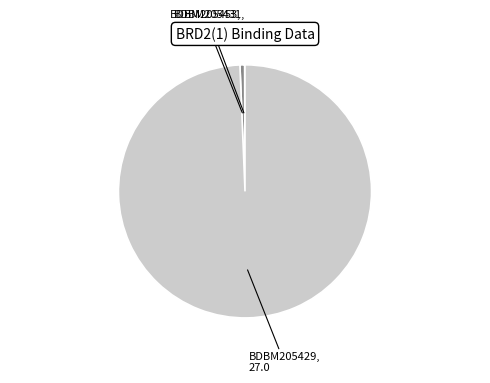

Is there a majority slice in this chart?

Yes